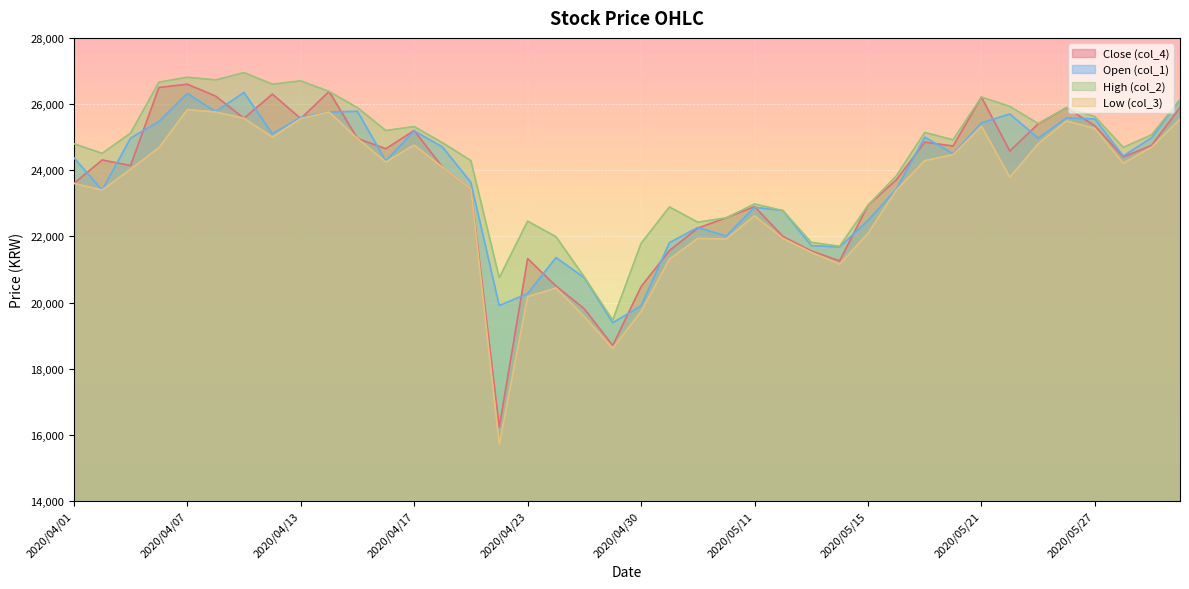

What are all the series names shown in the legend?

Close (col_4), Open (col_1), High (col_2), Low (col_3)